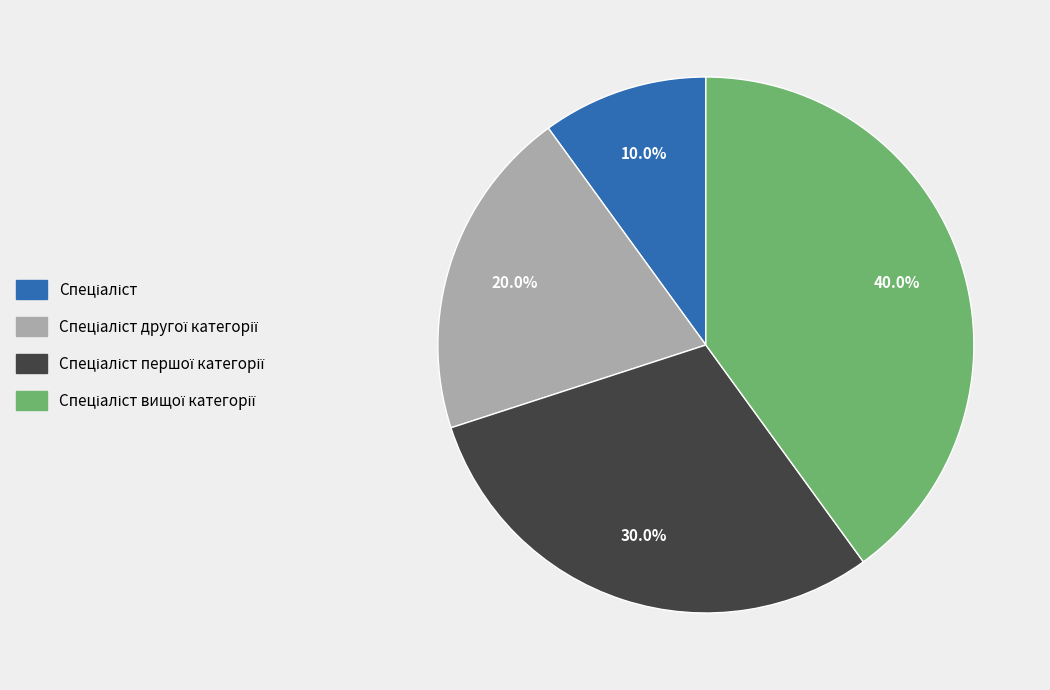

Does any single category account for the majority?

No